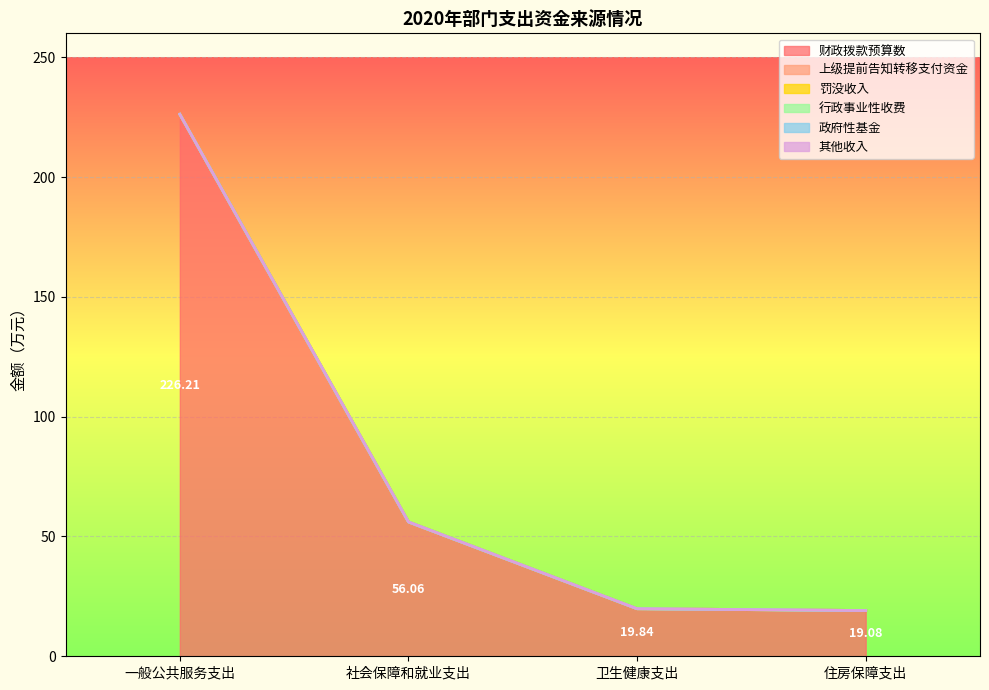

At which category is the sum across all series the highest?

一般公共服务支出